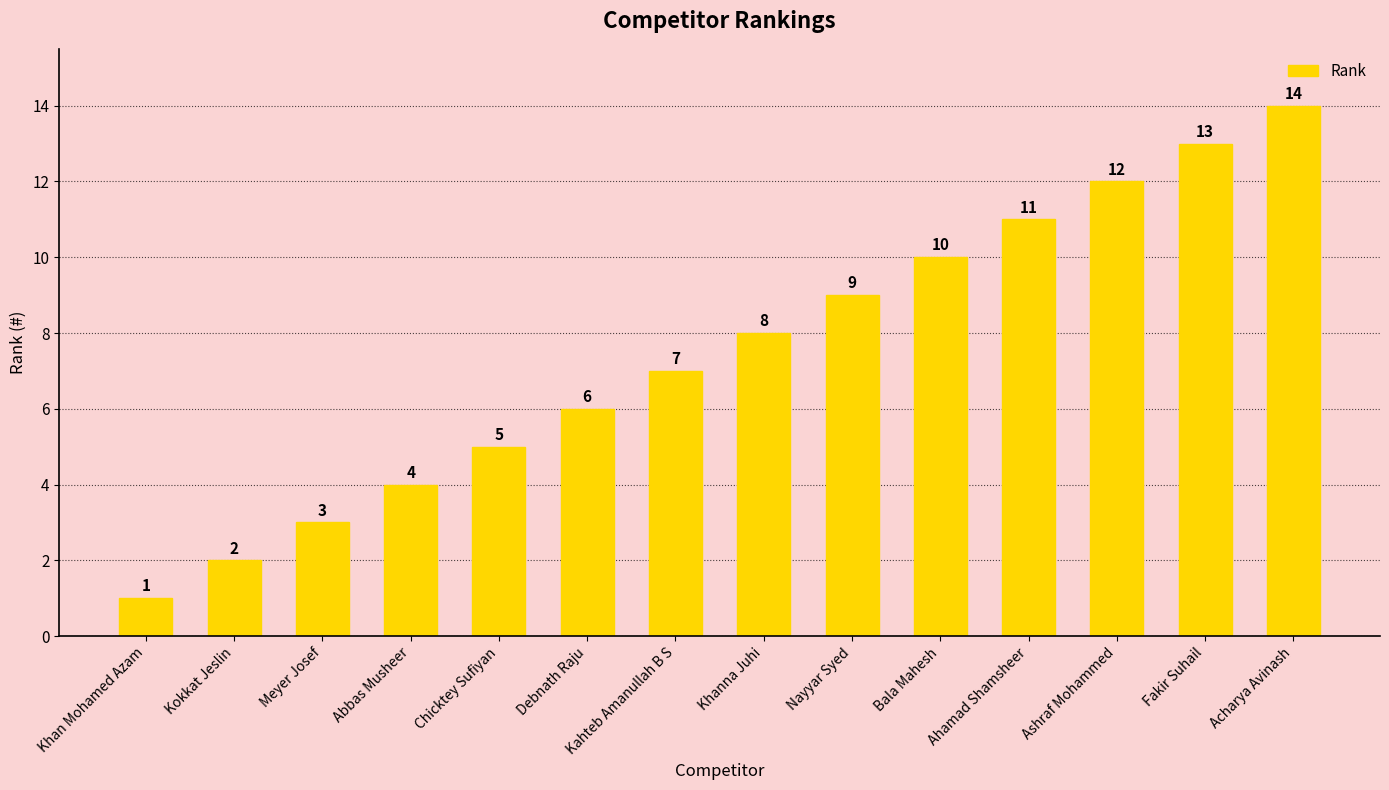

List the labels in order of value, smallest first.

Khan Mohamed Azam, Kokkat Jeslin, Meyer Josef, Abbas Musheer, Chicktey Sufiyan, Debnath Raju, Kahteb Amanullah B S, Khanna Juhi, Nayyar Syed, Bala Mahesh, Ahamad Shamsheer, Ashraf Mohammed, Fakir Suhail, Acharya Avinash